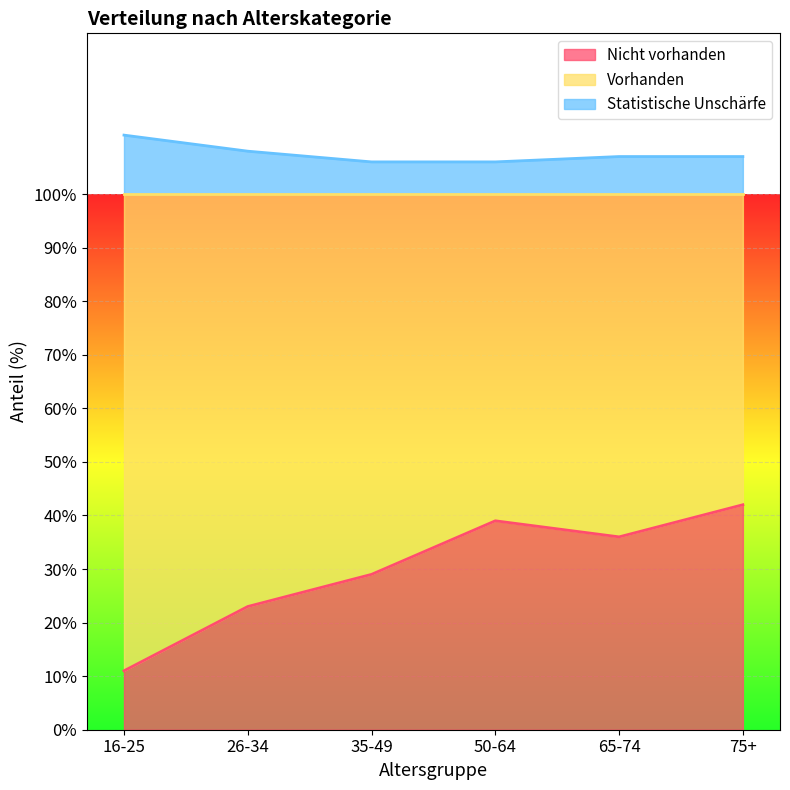

What is the difference between the second highest and second lowest values in the Statistische Unschärfe series?

2